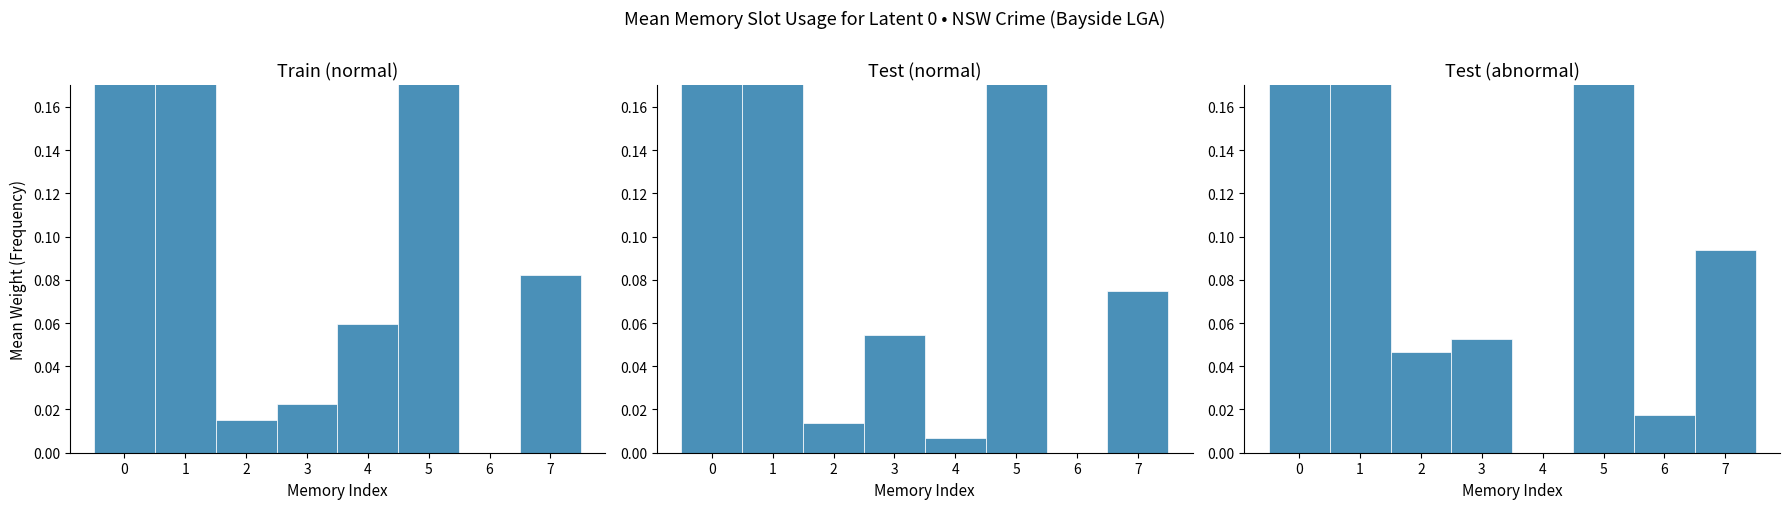

Which series has the largest range (max minus min)?

Test (normal)